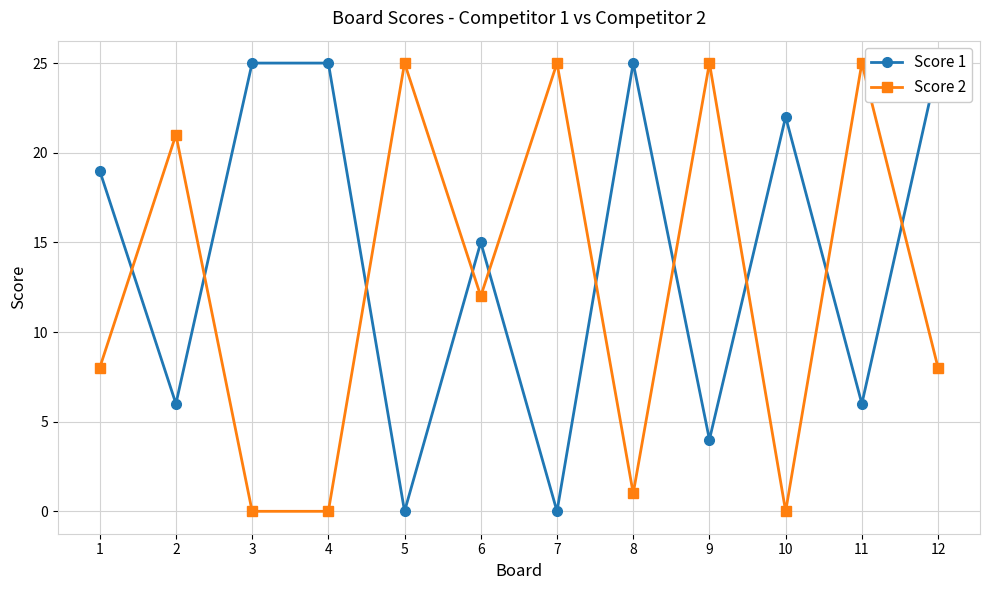

What is the value of the Score 1 point at the 4th from the left?

25